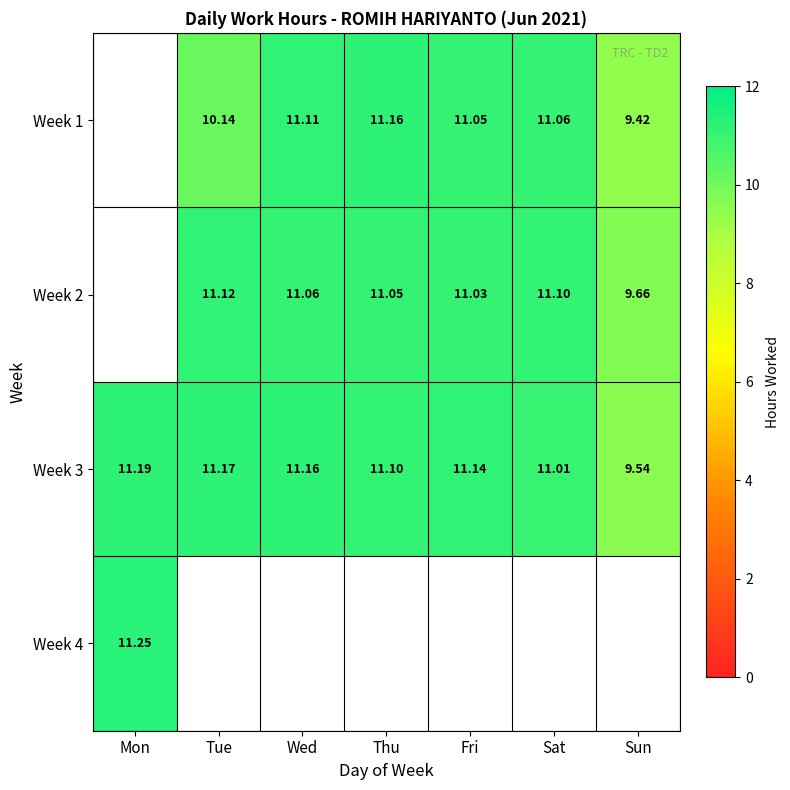

Is the value of Week 3 at Wed greater than the value of Week 2 at Fri?

Yes